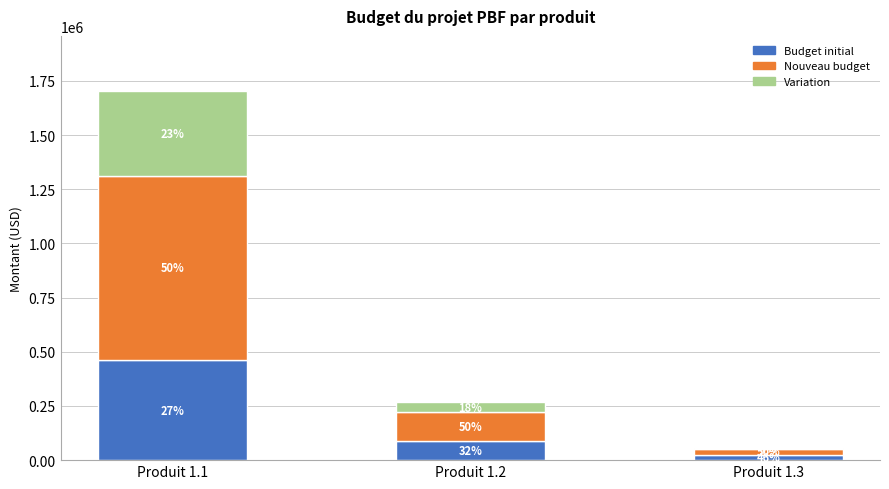

What are all the series names shown in the legend?

Budget initial, Nouveau budget, Variation